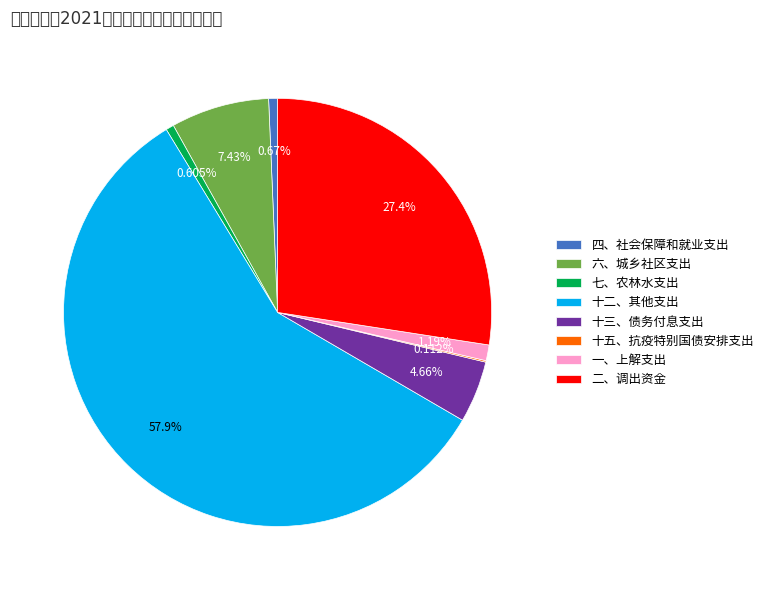

Which slice is the smallest?

十五、抗疫特别国债安排支出